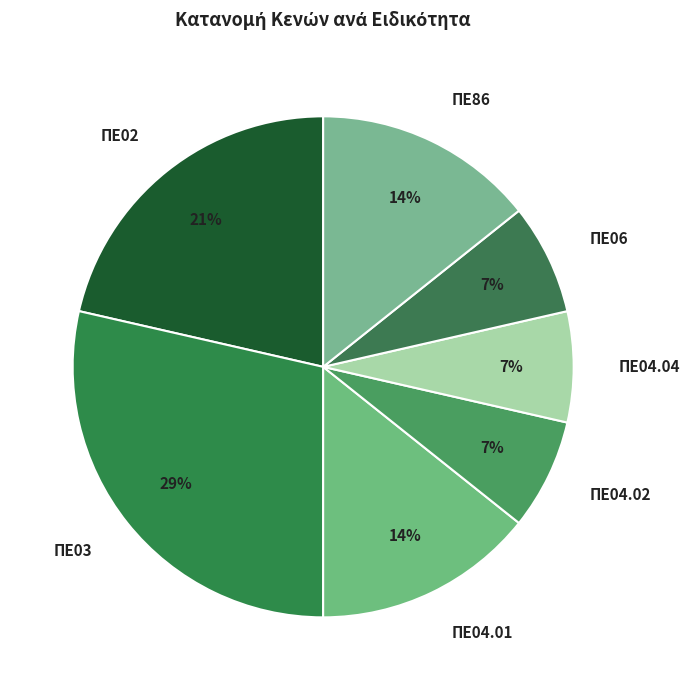

Between ΠΕ04.01 and ΠΕ04.02, which is larger?

ΠΕ04.01